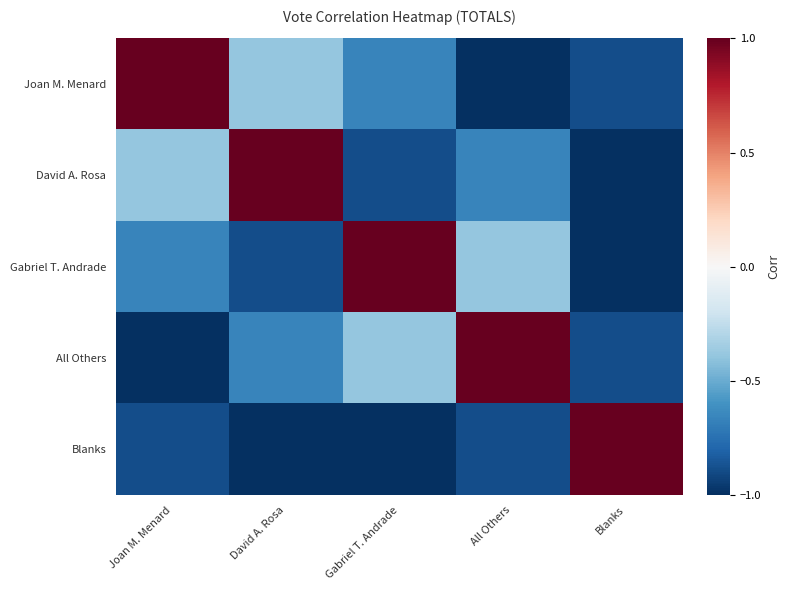

What is the difference between the highest and lowest values at Joan M. Menard?

2.0